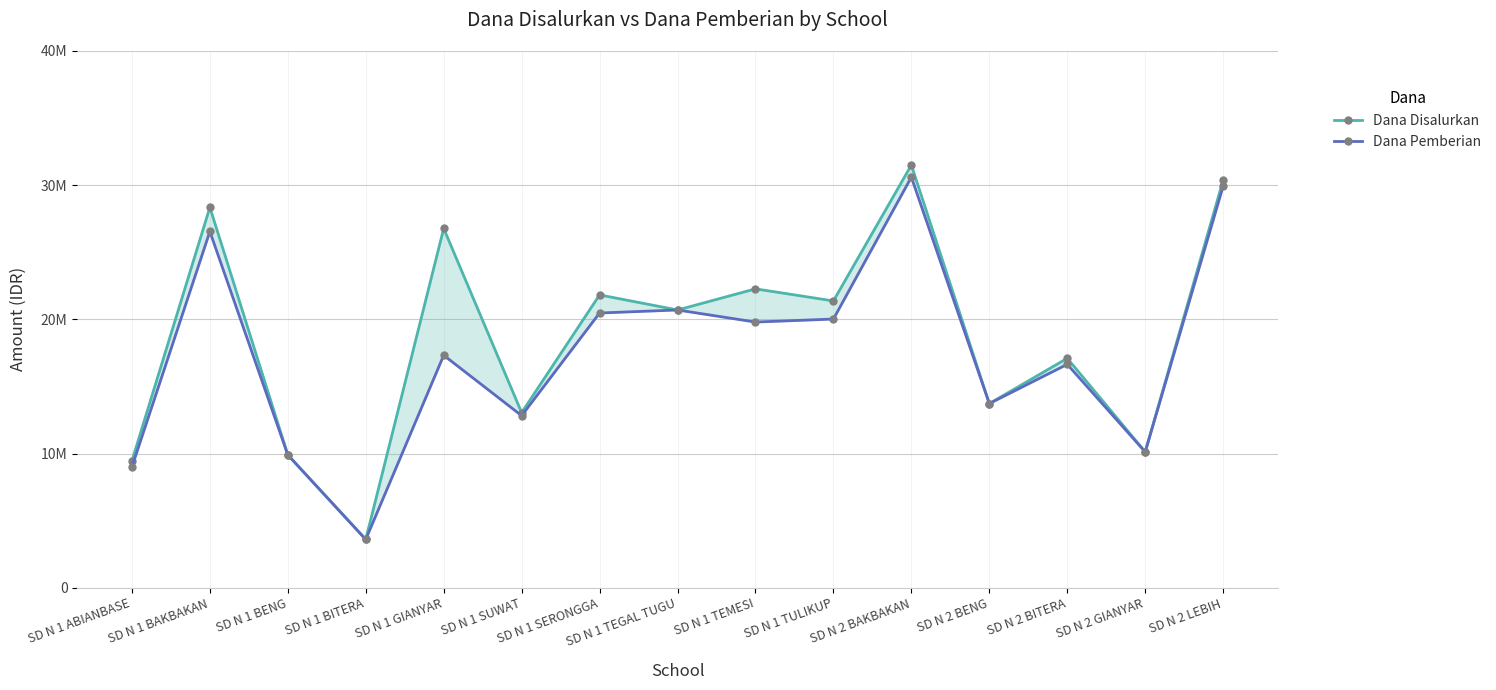

Is this an area chart (filled region under the line)?

No